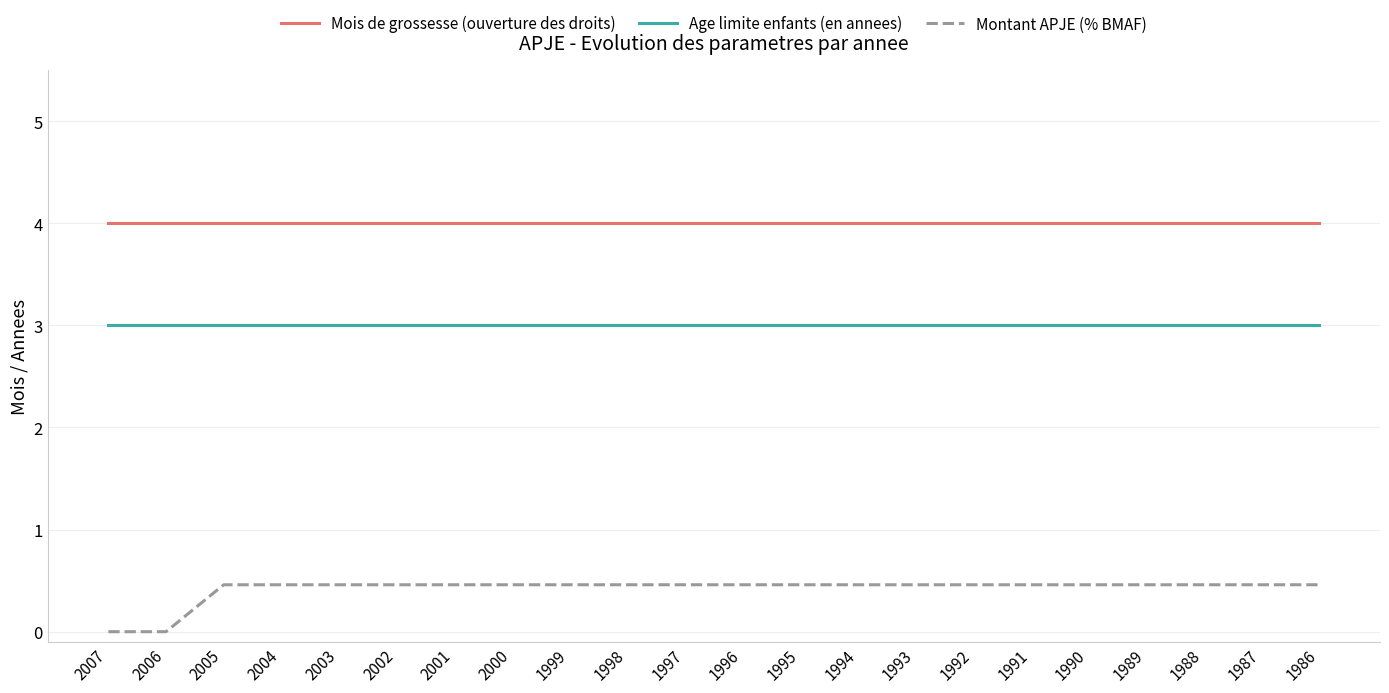

Is the value of Mois de grossesse (ouverture des droits) at 1990 greater than the value of Montant APJE (% BMAF) at 2003?

Yes